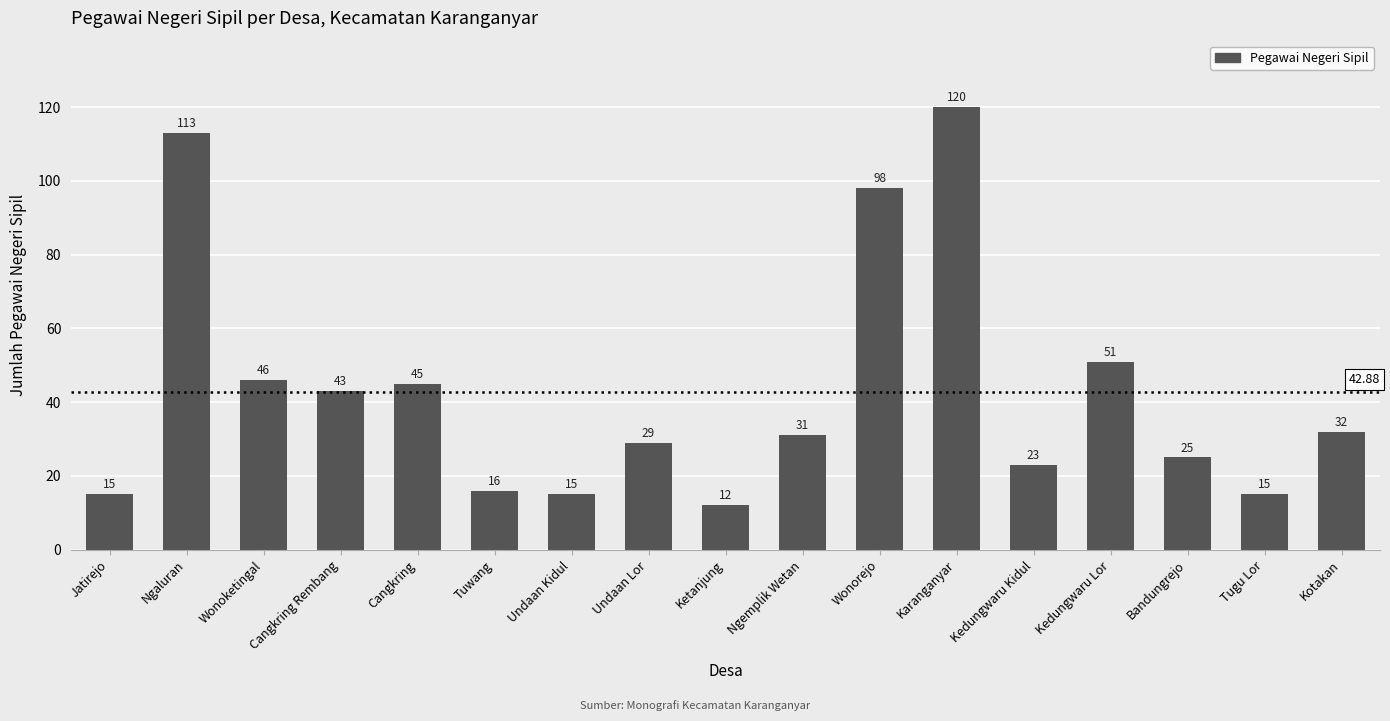

Reading left to right, extract all data points from this chart.

Jatirejo=15	Ngaluran=113	Wonoketingal=46	Cangkring Rembang=43	Cangkring=45	Tuwang=16	Undaan Kidul=15	Undaan Lor=29	Ketanjung=12	Ngemplik Wetan=31	Wonorejo=98	Karanganyar=120	Kedungwaru Kidul=23	Kedungwaru Lor=51	Bandungrejo=25	Tugu Lor=15	Kotakan=32